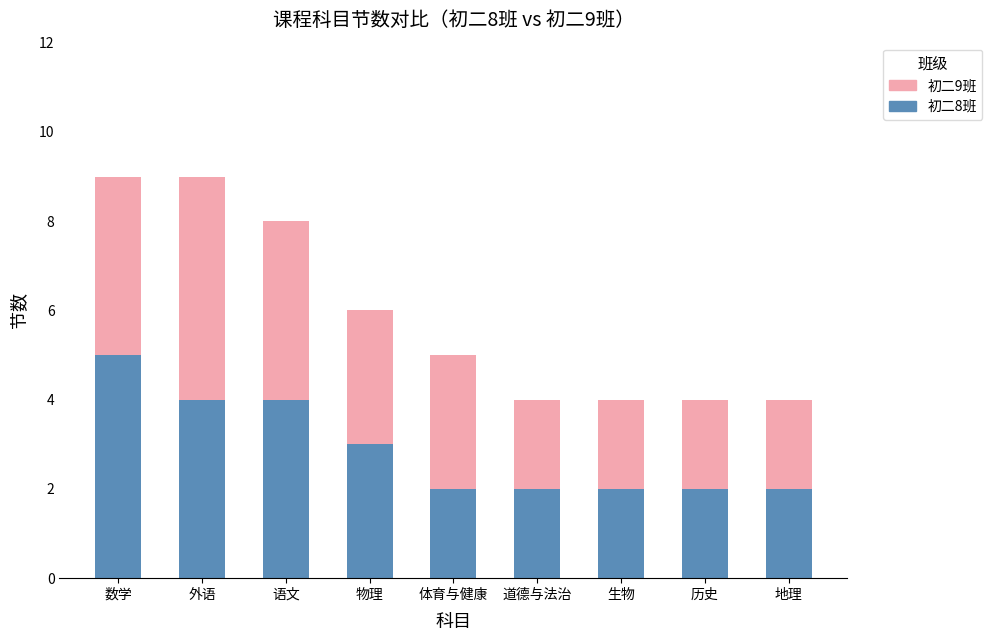

Reading left to right, list the values for the 初二8班 series.

数学=5	外语=4	语文=4	物理=3	体育与健康=2	道德与法治=2	生物=2	历史=2	地理=2